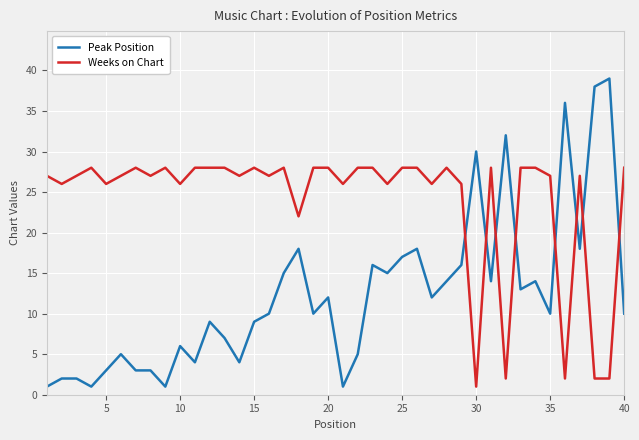

Which series has the largest range (max minus min)?

Peak Position